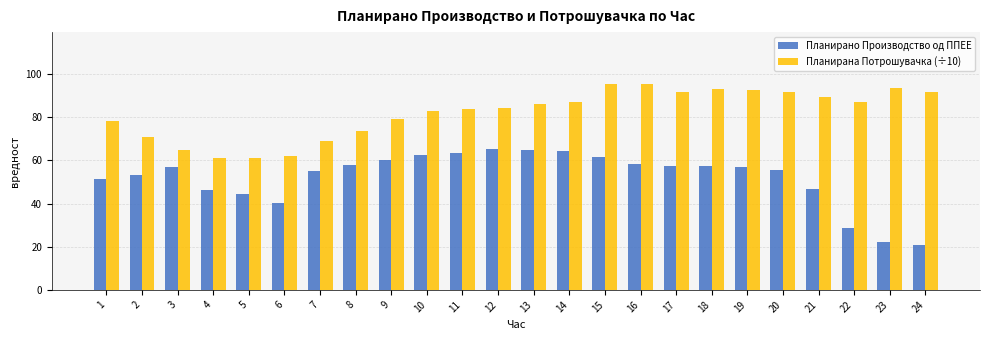

Which series has the largest total across all categories?

Планирана Потрошувачка (÷10)